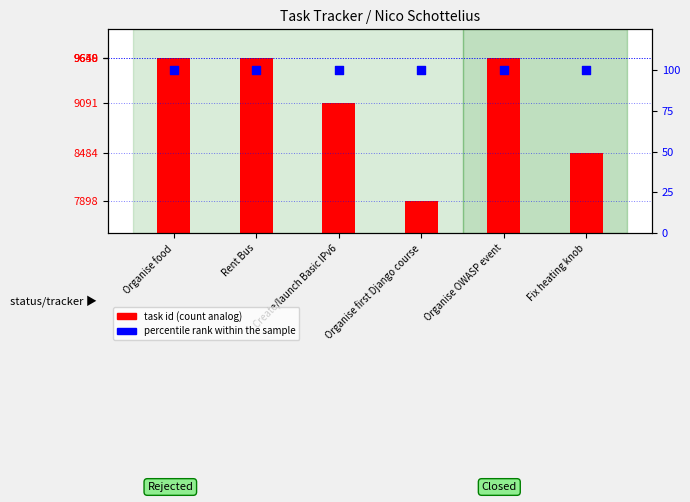

Which series reaches the maximum Y coordinate?

task id (count analog)